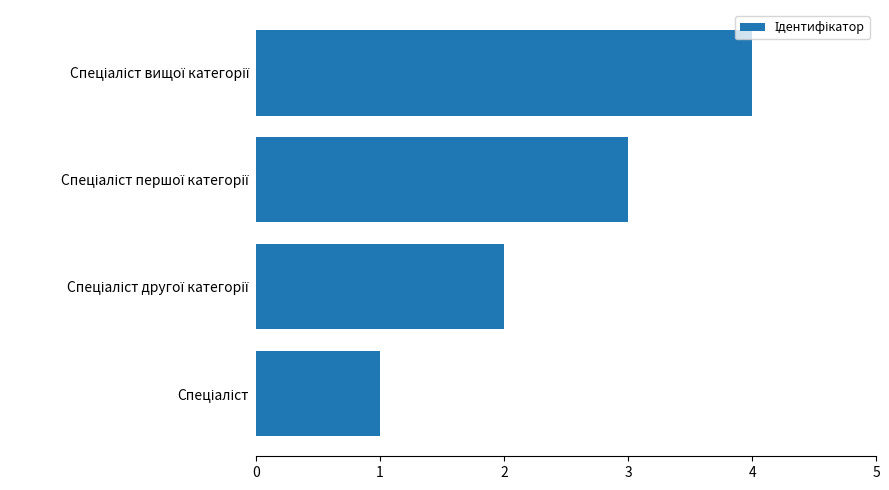

What is the difference between the maximum and minimum values?

3